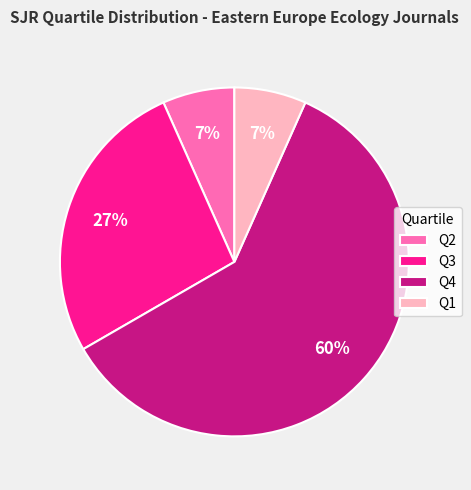

Which category accounts for the majority?

Q4